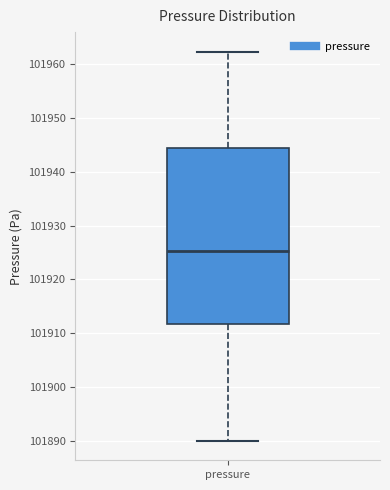

Where is the upper edge of the box for pressure on the y-axis? The values are not printed on the chart, so give them approximately, as read against the axis.

101944